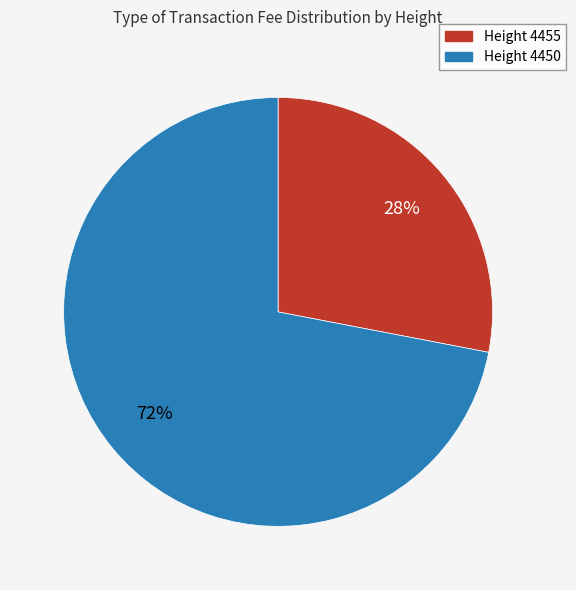

To the nearest percent, what is the average slice percentage?

50%